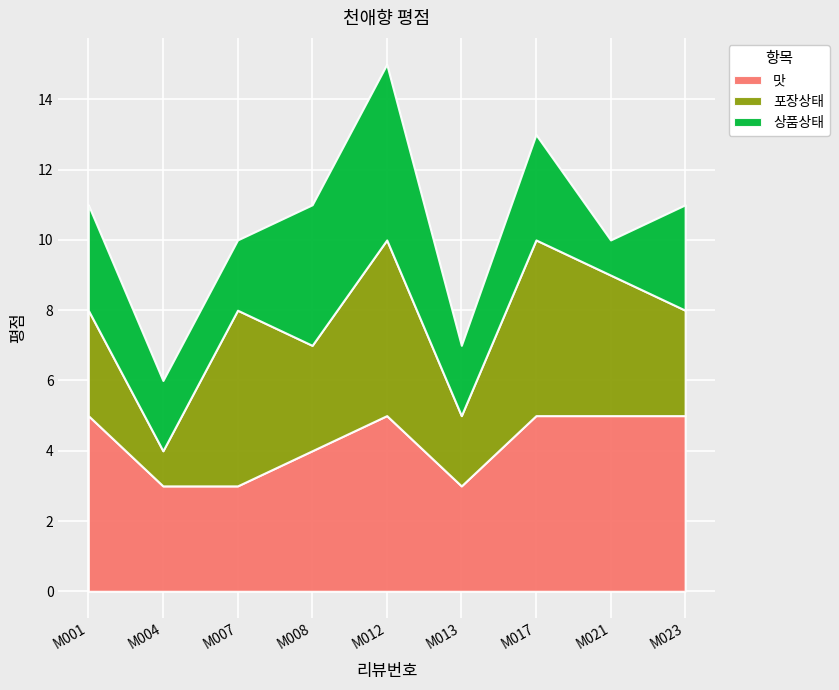

At which category is the sum across all series the highest?

M012